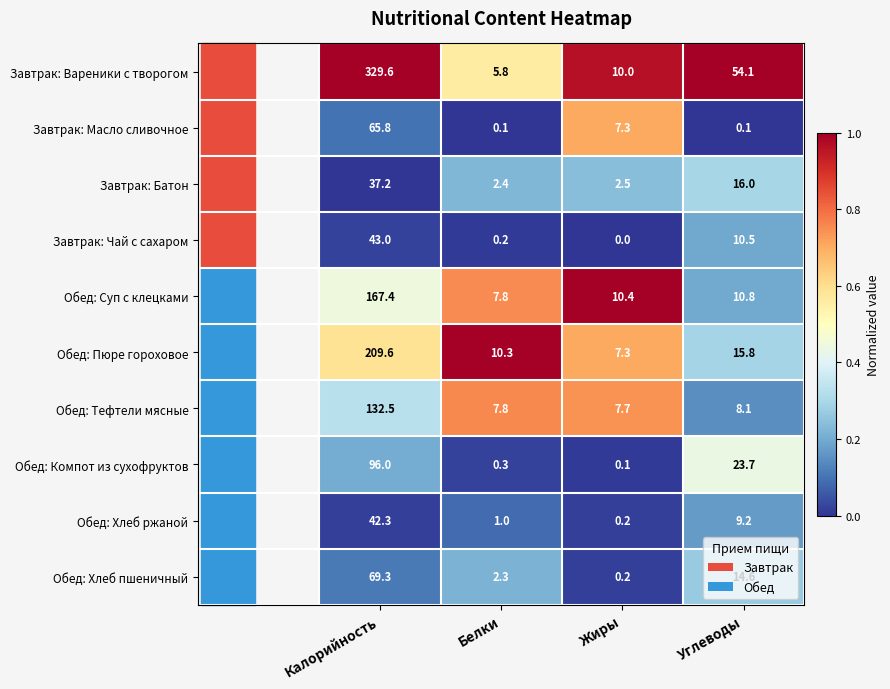

What is the highest value of the Обед: Тефтели мясные series?

132.5